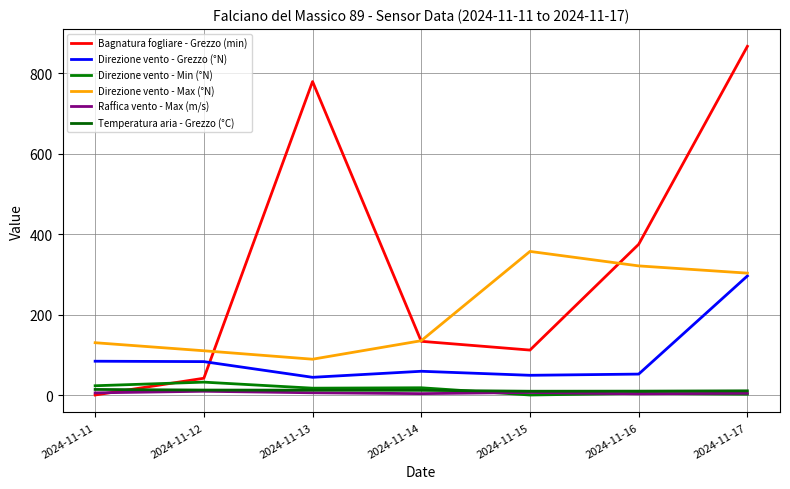

How many lines are shown in the chart?

6